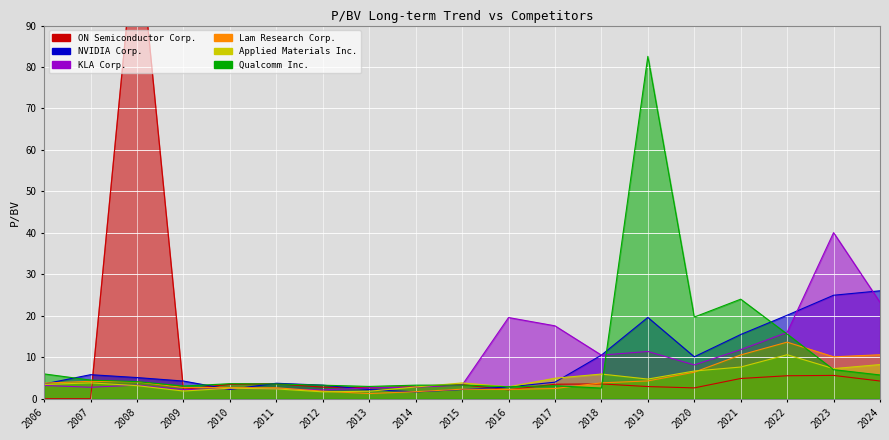

True or false: Qualcomm Inc. has a value of 24.0 at 2021.

True